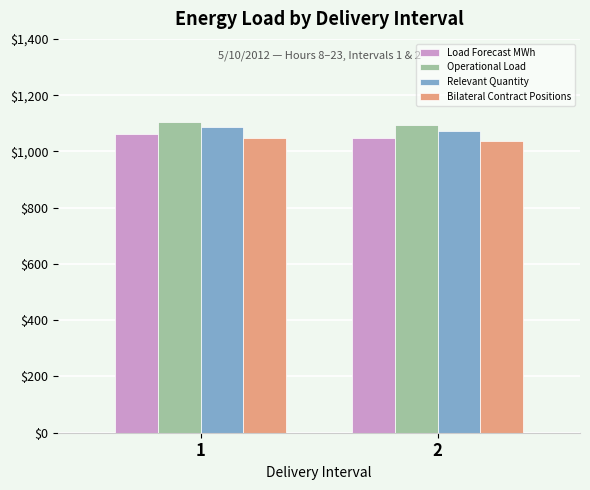

What is the total value across all series at 1?

4299.5